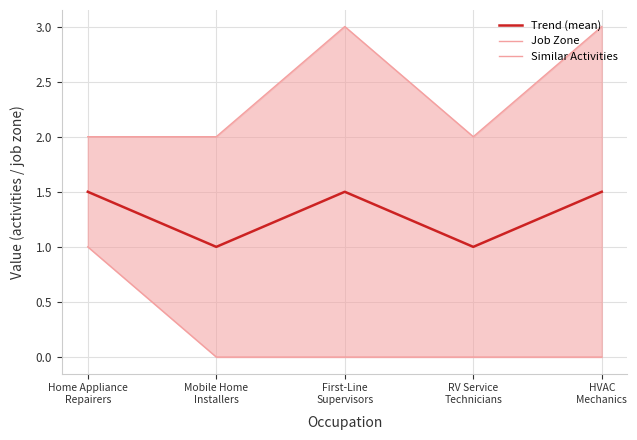

What is the sum of all Trend (mean) values?

6.5